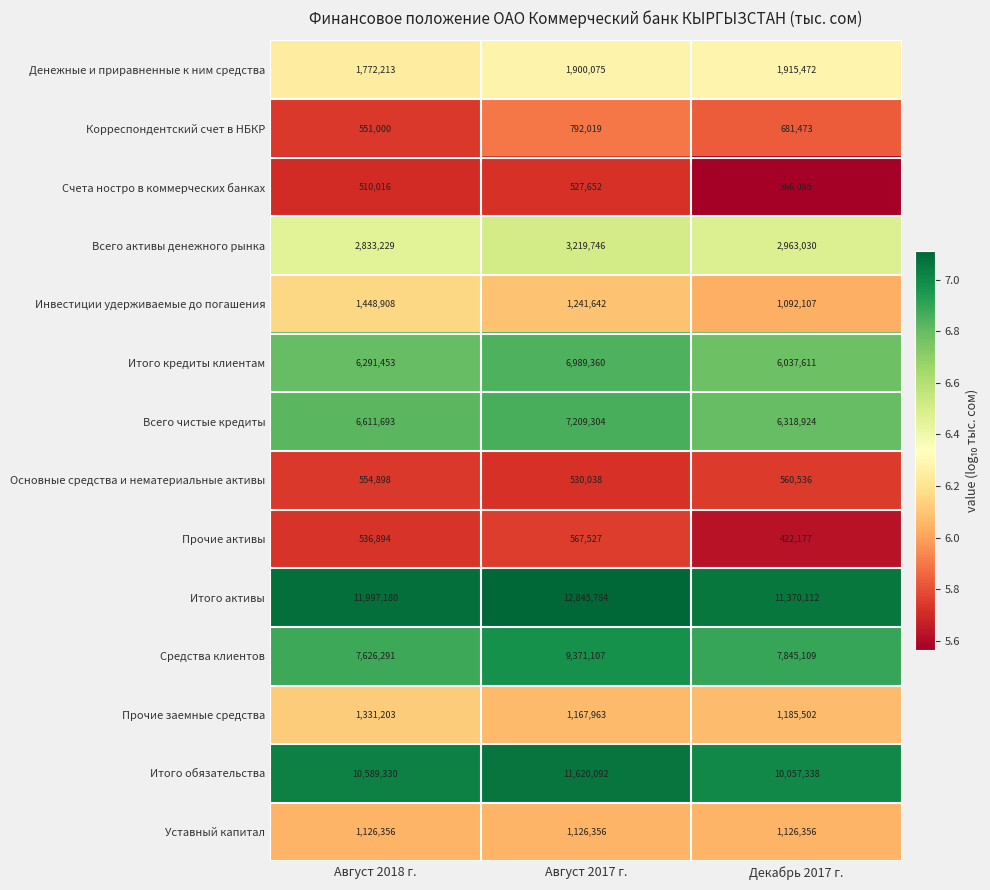

Which series has the largest range (max minus min)?

Средства клиентов